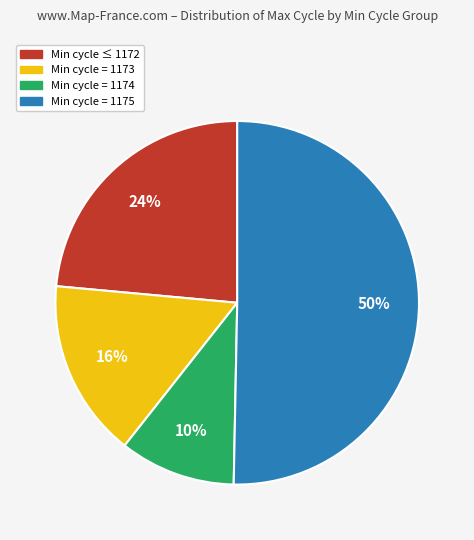

To the nearest percent, what is the difference between the largest and smallest slice percentages?

40%